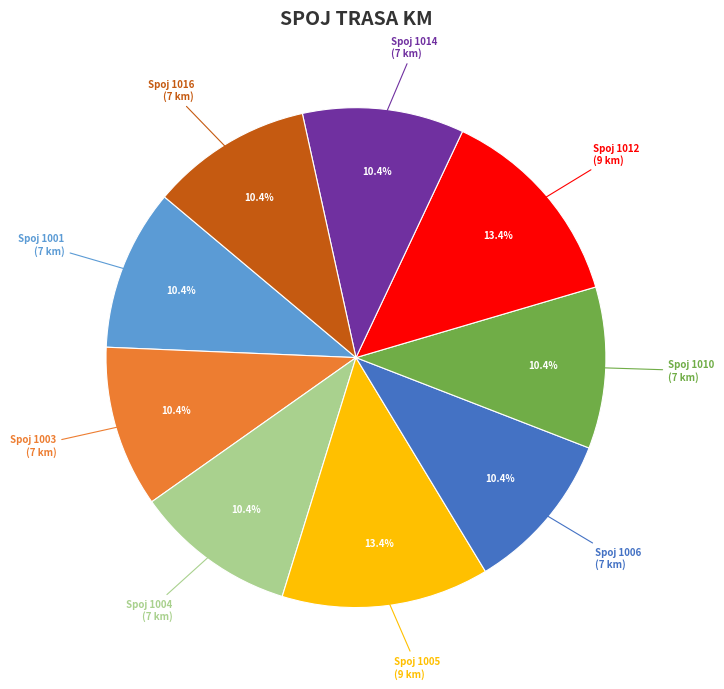

To the nearest percent, what is the difference between the largest and smallest slice percentages?

3%